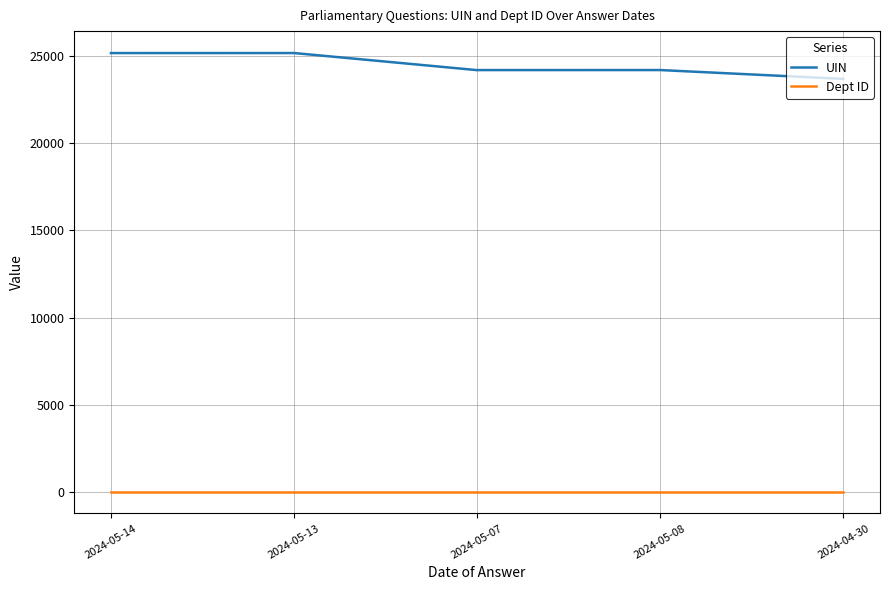

True or false: UIN has more than 1 interior local peaks.

True